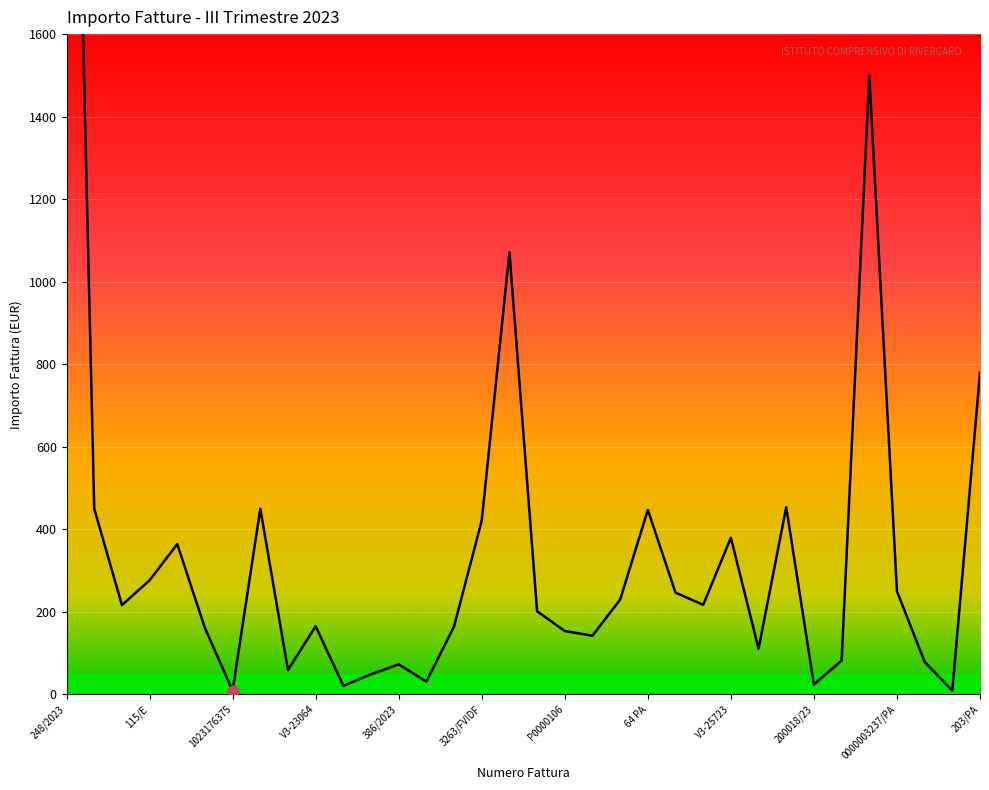

Approximately how many times larger is the value at 0000003236/PA compared to 3263/FVIDF?

3.6